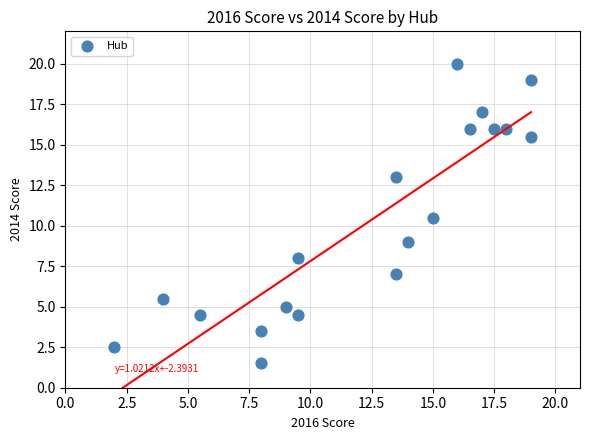

What is the range of Y values (max minus min)?

18.5